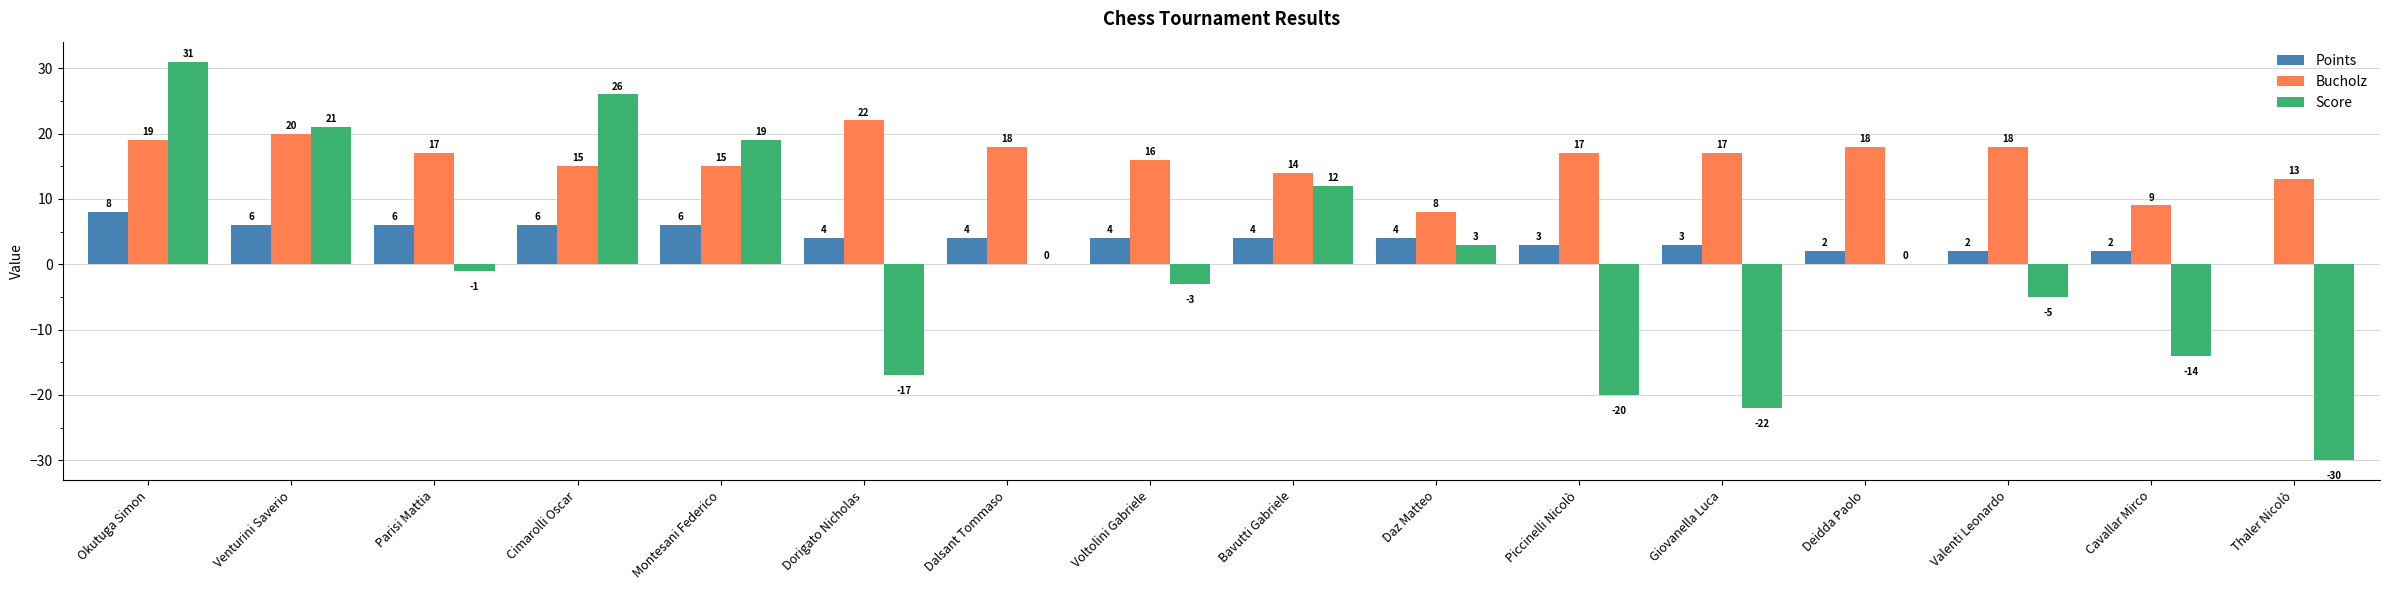

What is the greatest value displayed?

31